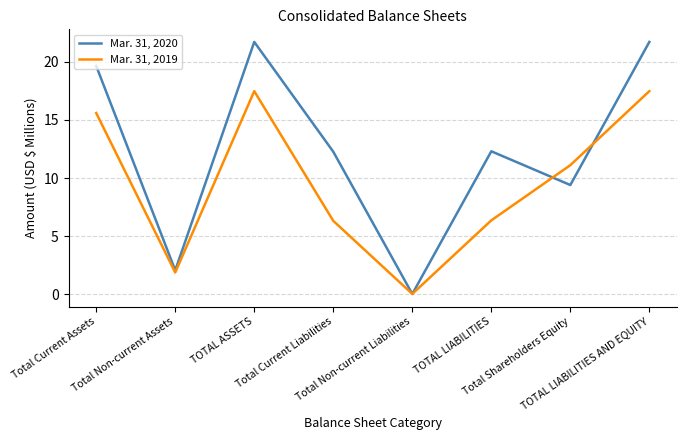

How many lines are shown in the chart?

2